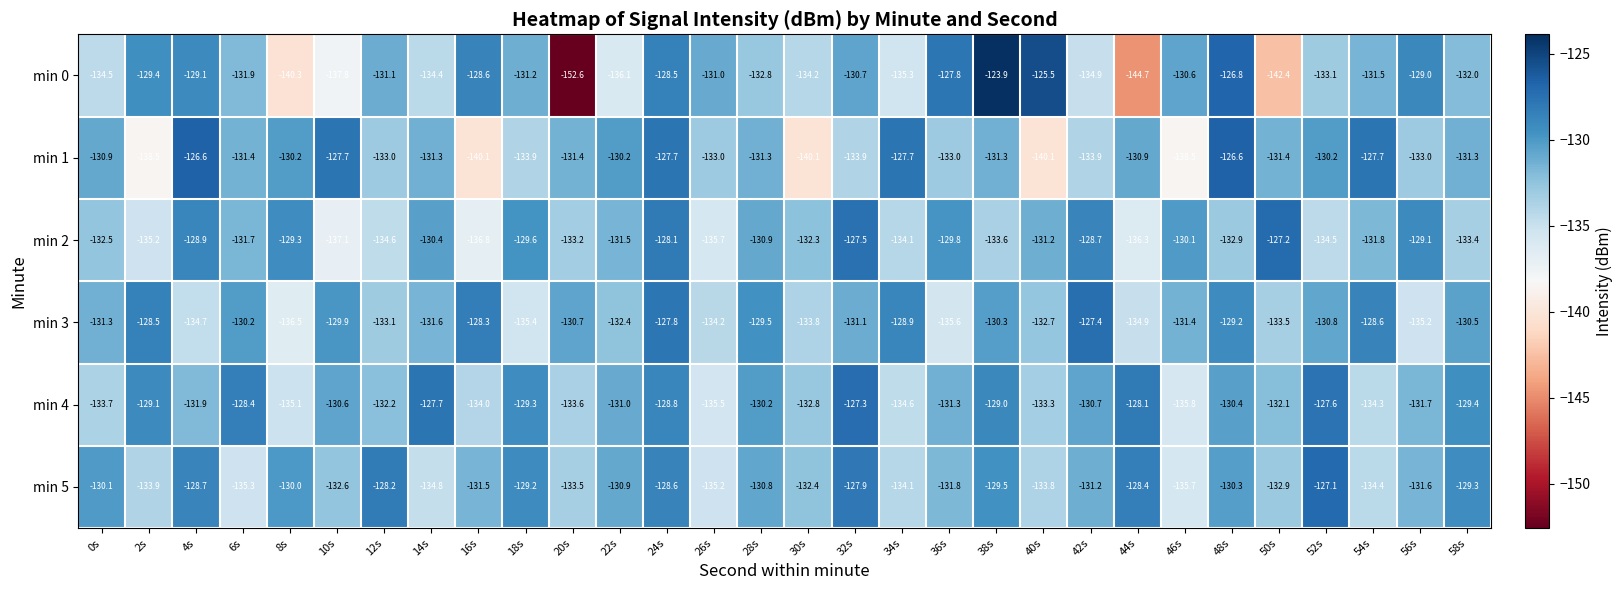

At which label does min 4 reach its minimum?

46s